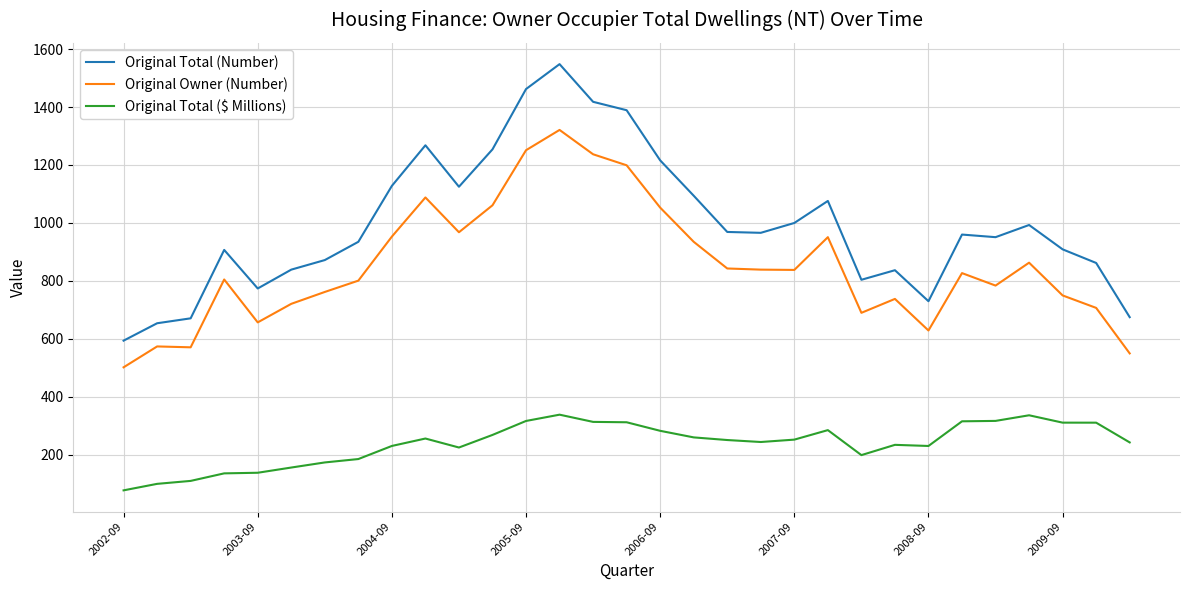

Does the chart have visible grid lines?

Yes